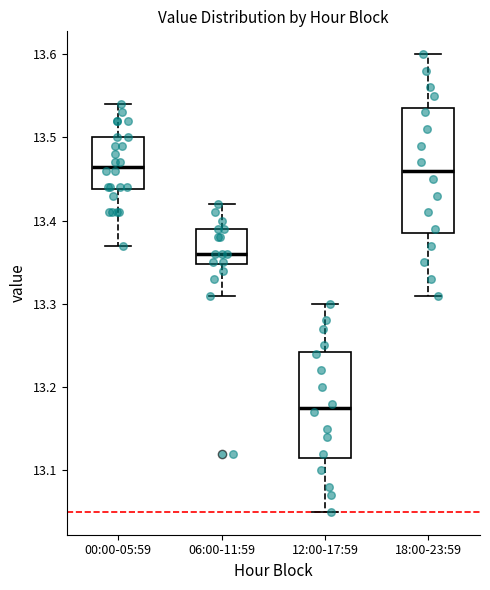

Comparing the boxes themselves (not the whiskers), which one is the tallest?

18:00-23:59